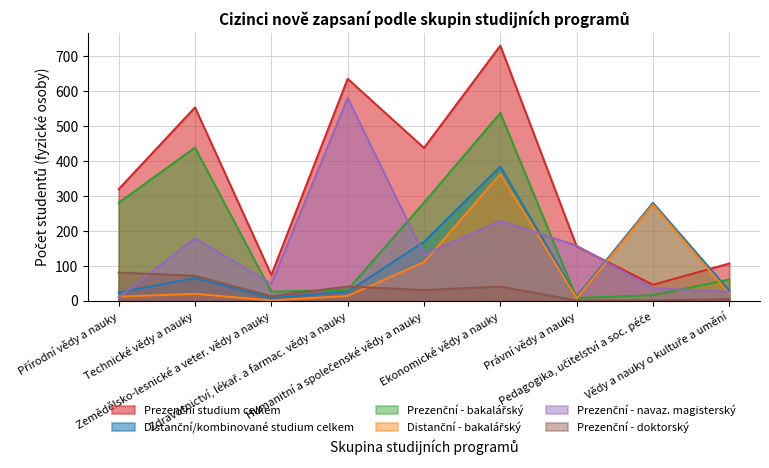

Which series changed the most between Zdravotnictví, lékař. a farmac. vědy a nauky and Ekonomické vědy a nauky?

Prezenční - bakalářský